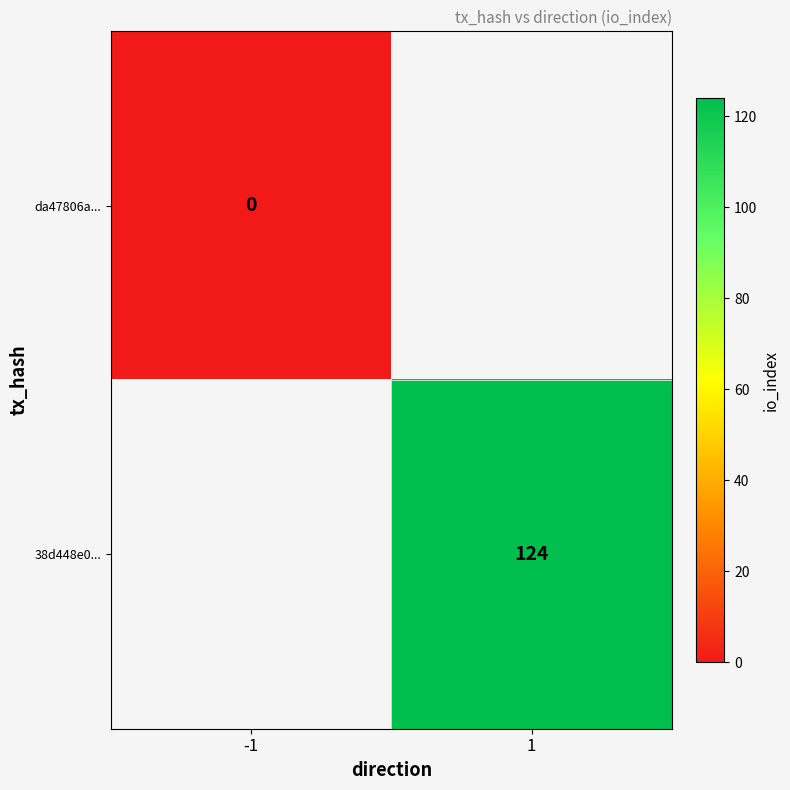

Which category has the lowest value across all series?

-1